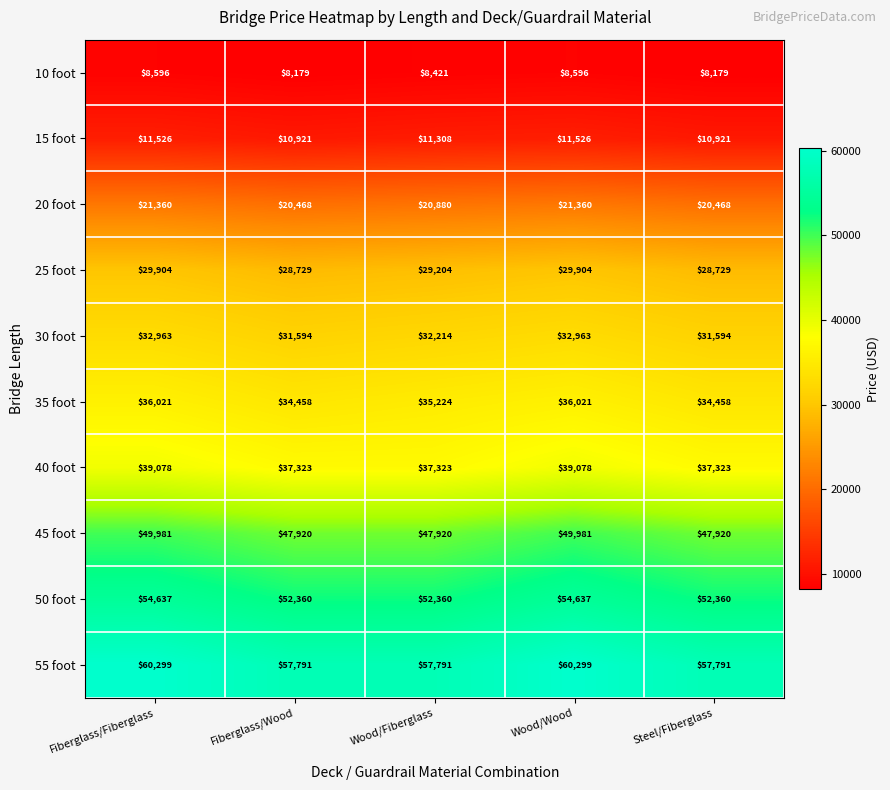

At Wood/Fiberglass, list the series in order from largest to smallest.

55 foot, 50 foot, 45 foot, 40 foot, 35 foot, 30 foot, 25 foot, 20 foot, 15 foot, 10 foot